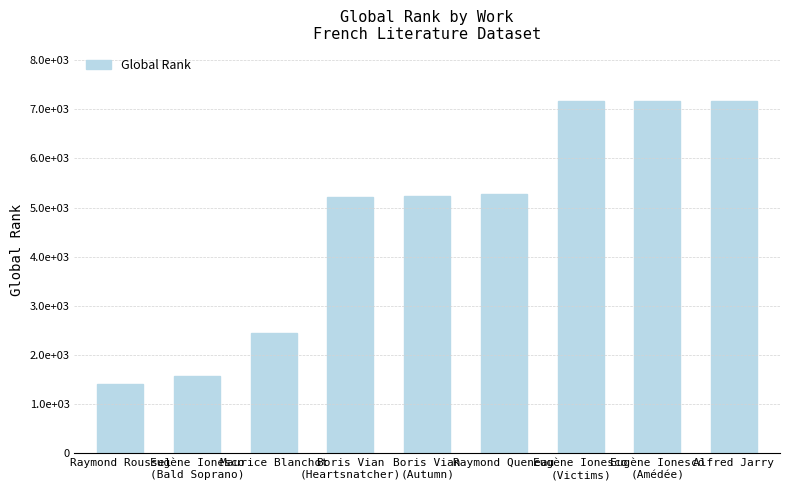

Which has a higher value, Eugène Ionesco
(Bald Soprano) or Eugène Ionesco
(Amédée)?

Eugène Ionesco
(Amédée)